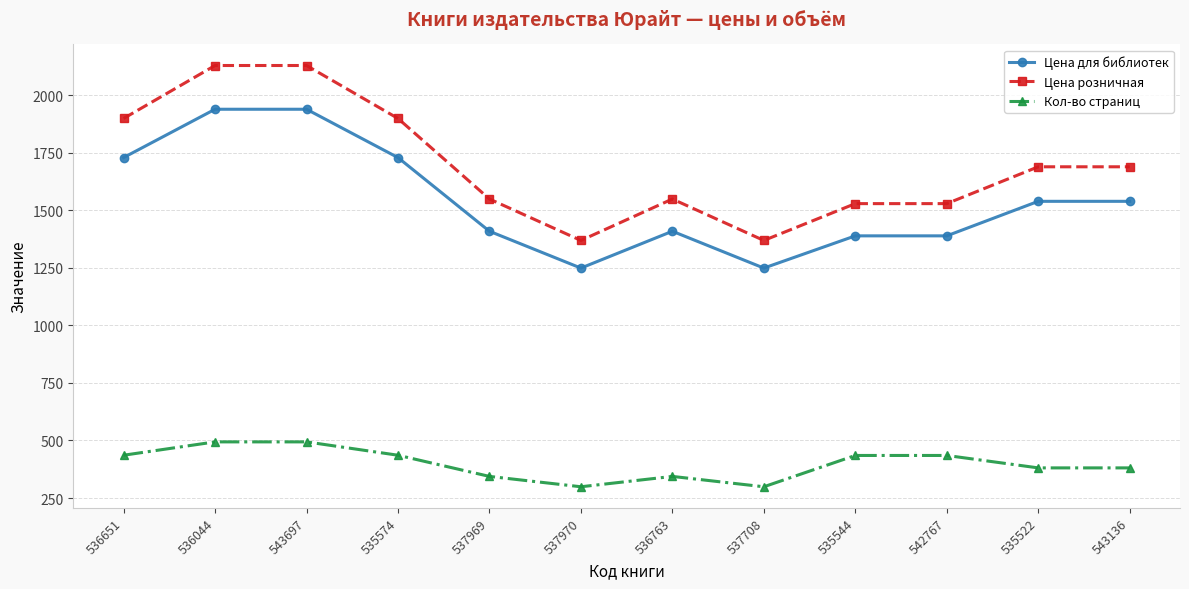

What is the spread (max minus min) of values at 537708?

1070